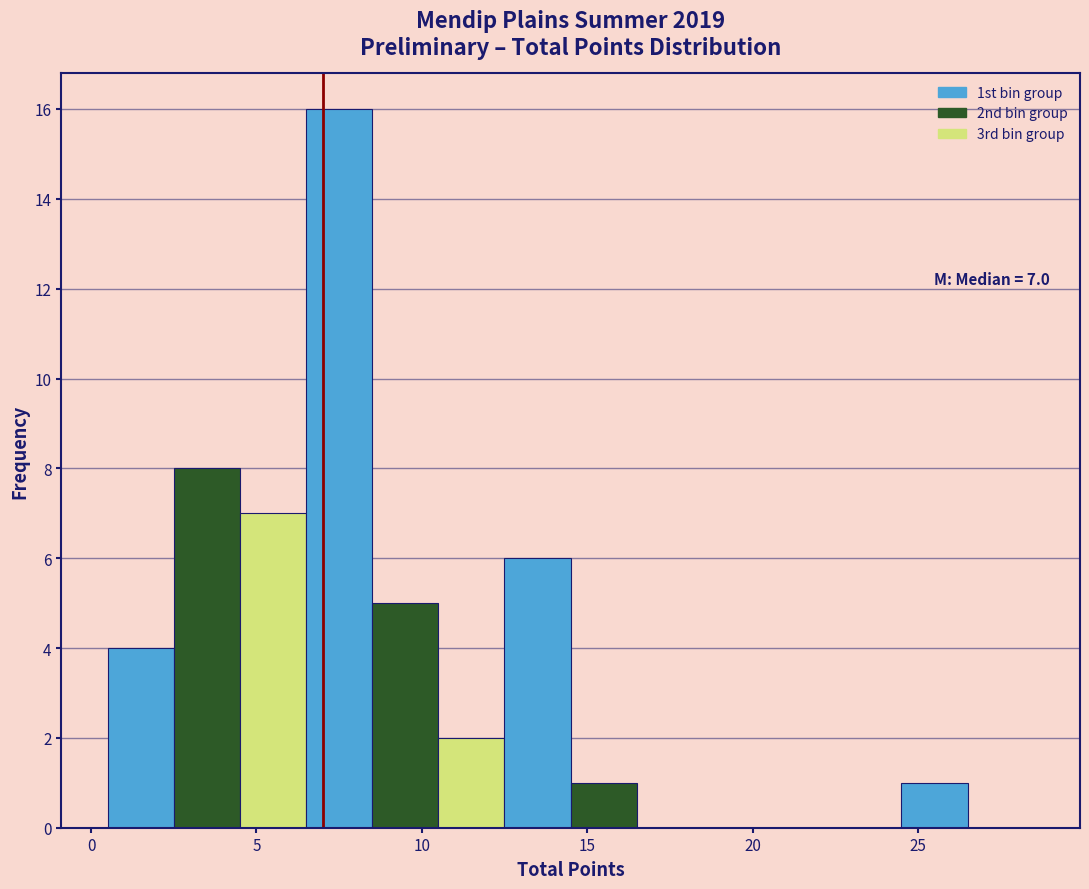

Over which range of the x-axis is the bar tallest?

6.5 to 8.5